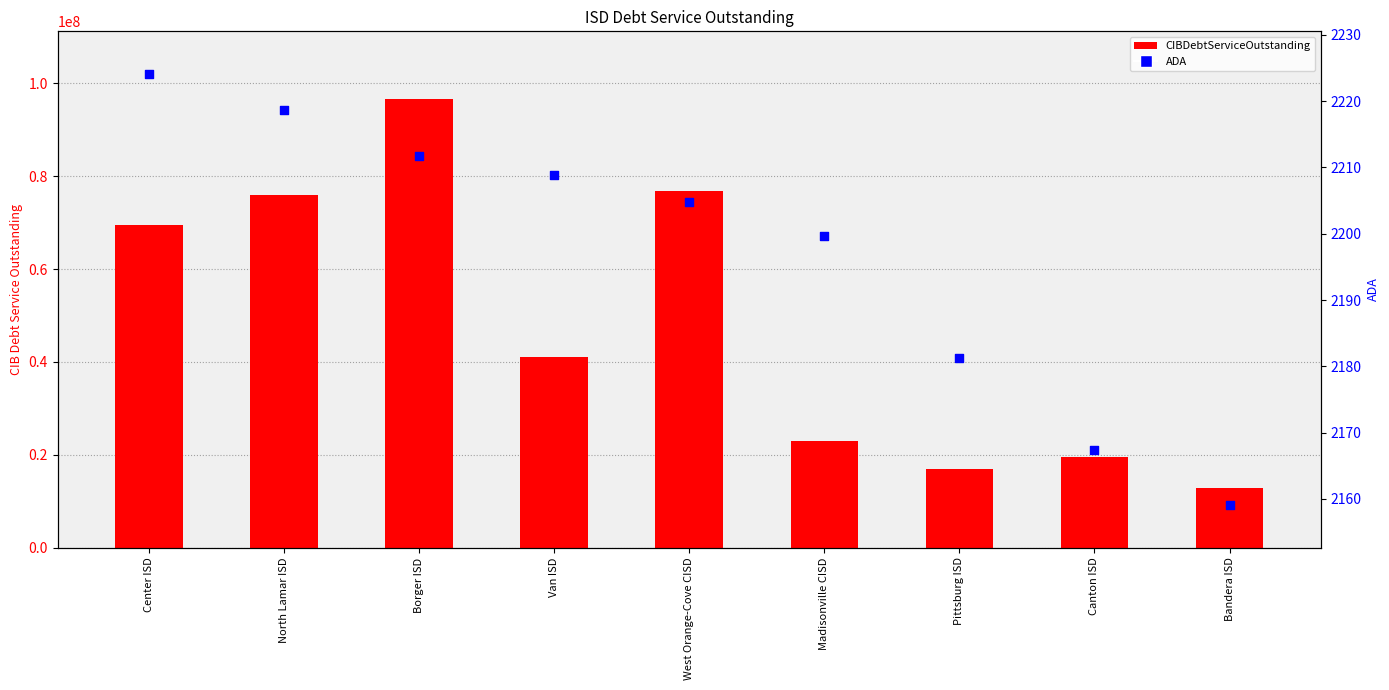

Is the value of CIBDebtServiceOutstanding at Canton ISD greater than the value of ADA at Canton ISD?

Yes